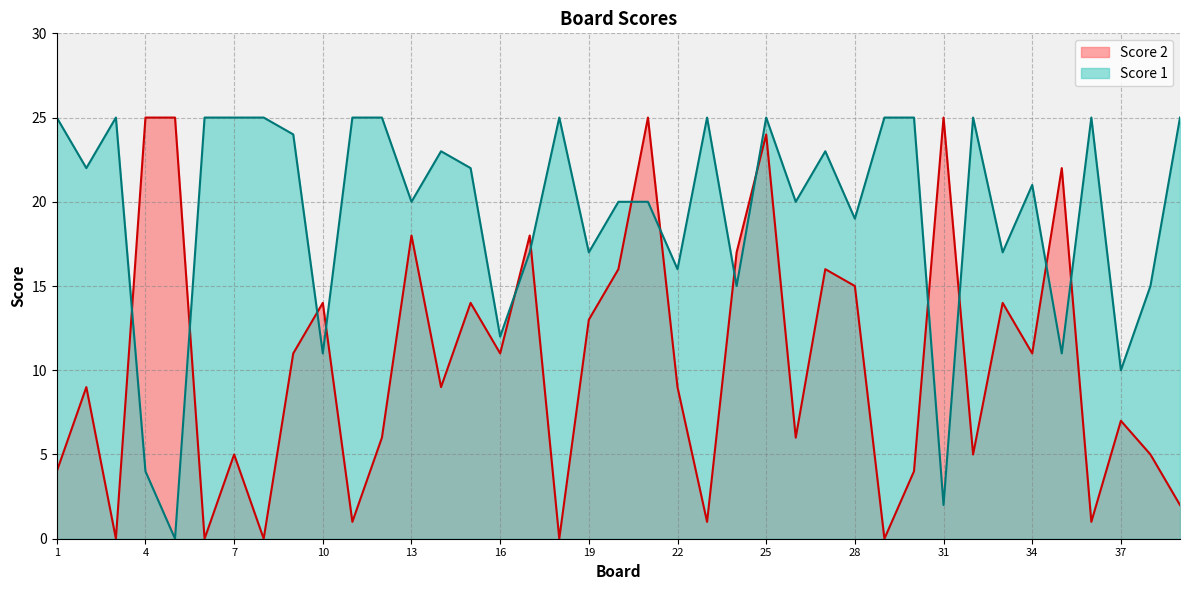

What is the value of the Score 2 point at the 21st from the left?

25